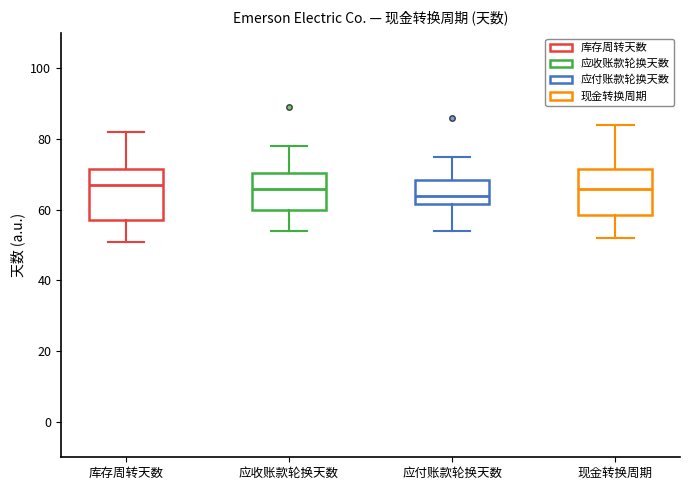

Reading left to right, read every box against the y-axis: the position of its median line, the range the box covers, and the ends of its whiskers. The values are not printed on the chart, so give them approximately, as read against the axis.

库存周转天数: median 68, box 58 to 72, whiskers 52 to 82
应收账款轮换天数: median 66, box 60 to 70, whiskers 54 to 78
应付账款轮换天数: median 64, box 62 to 68, whiskers 54 to 76
现金转换周期: median 66, box 58 to 72, whiskers 52 to 84